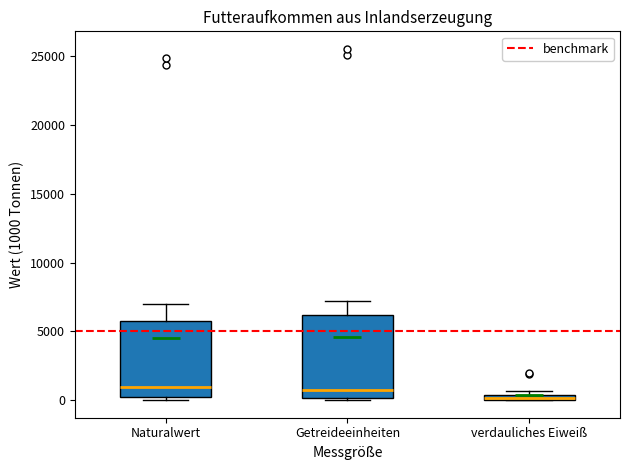

Where is the lower edge of the box for verdauliches Eiweiß on the y-axis? The values are not printed on the chart, so give them approximately, as read against the axis.

0